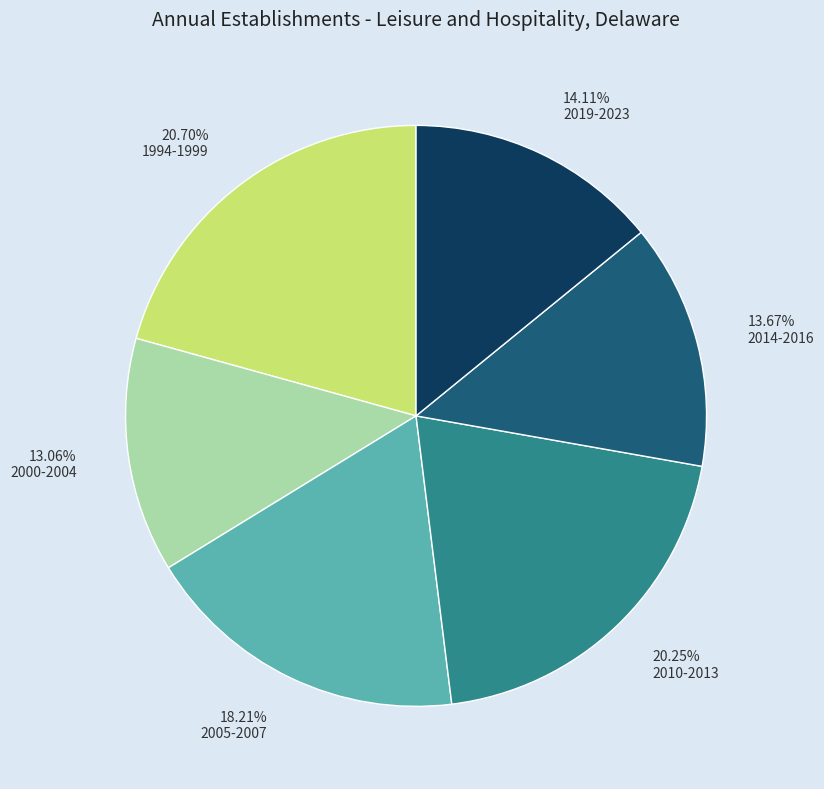

Which has a higher value, 2005-2007 or 2000-2004?

2005-2007